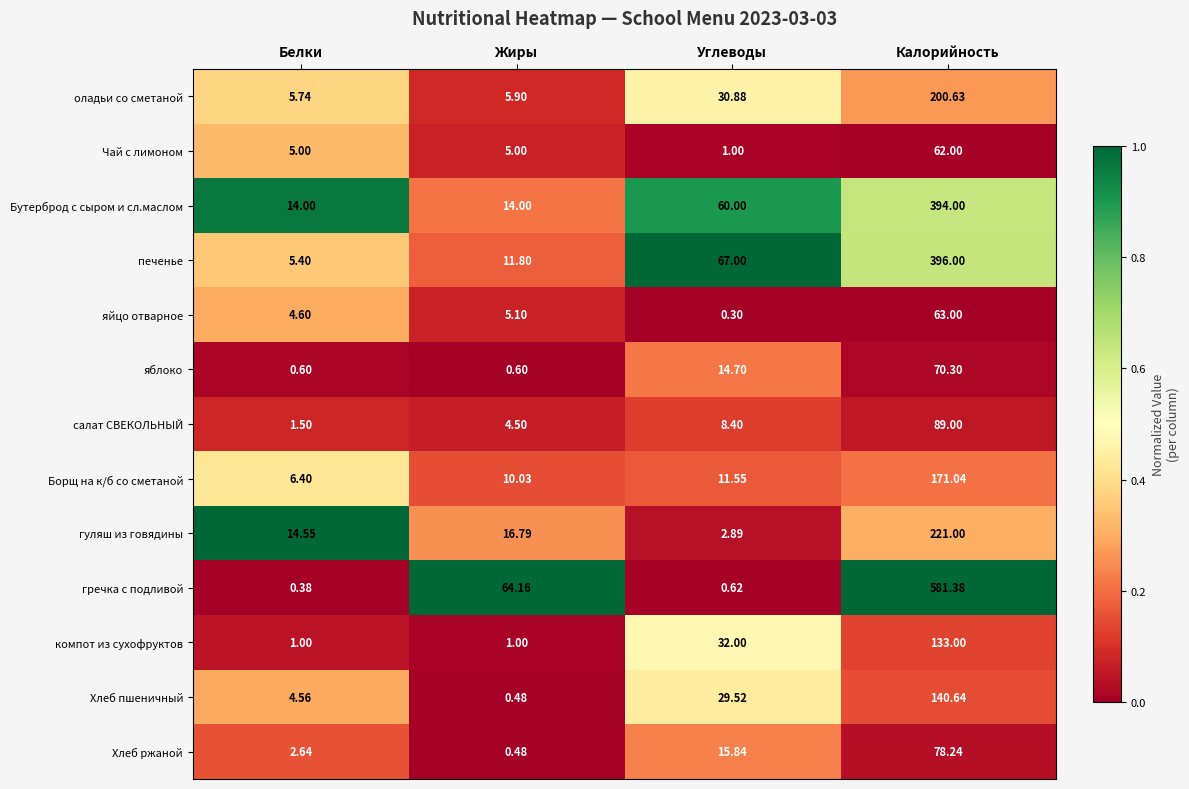

At which label does гречка с подливой reach its peak?

Калорийность